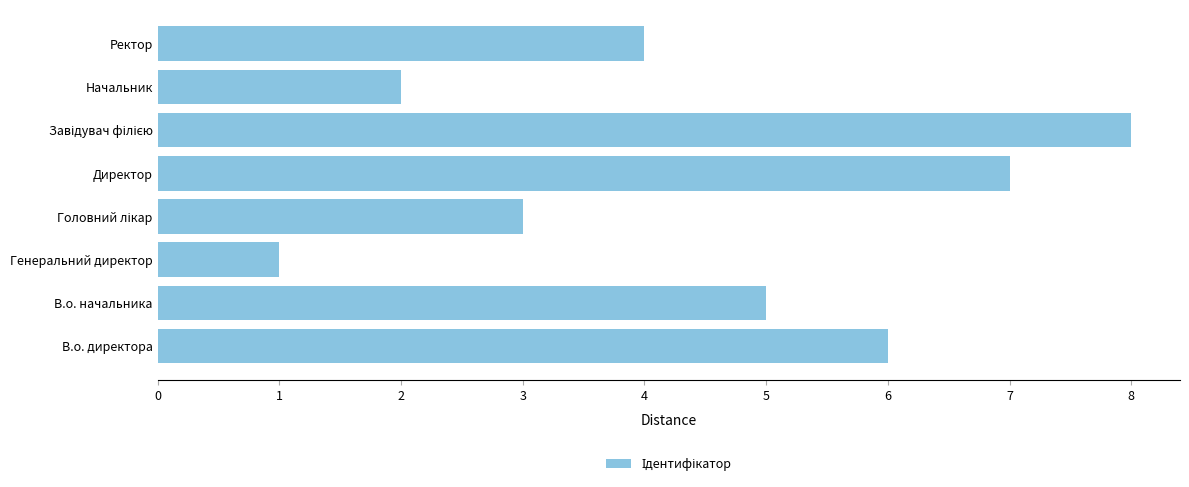

The value at В.о. директора is 6. True or false?

True